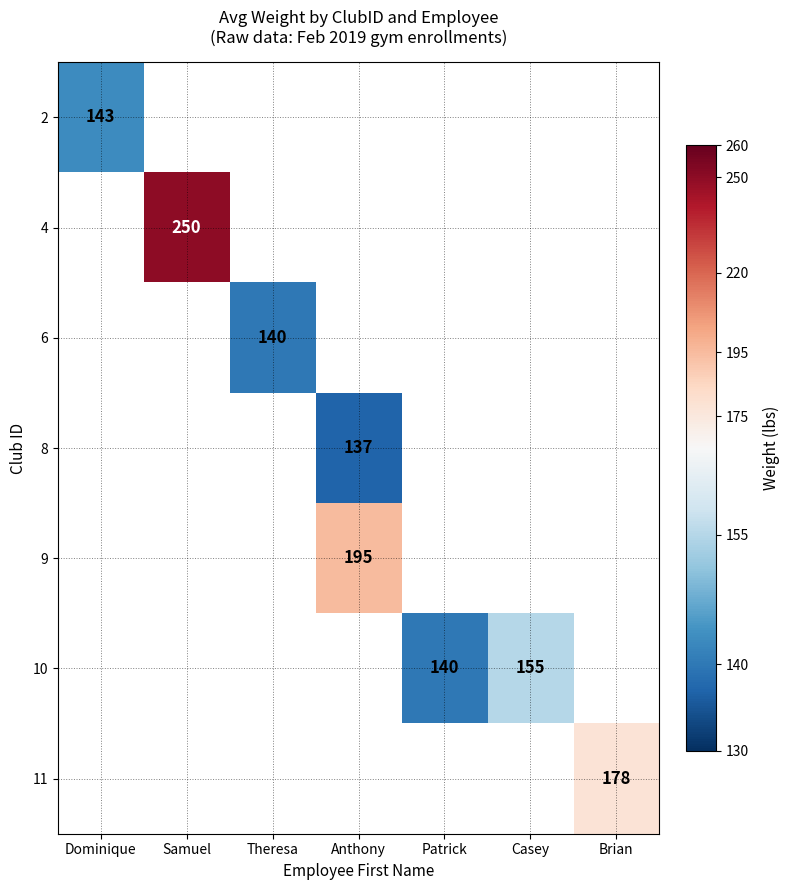

At how many categories does at least one series exceed 170?

3